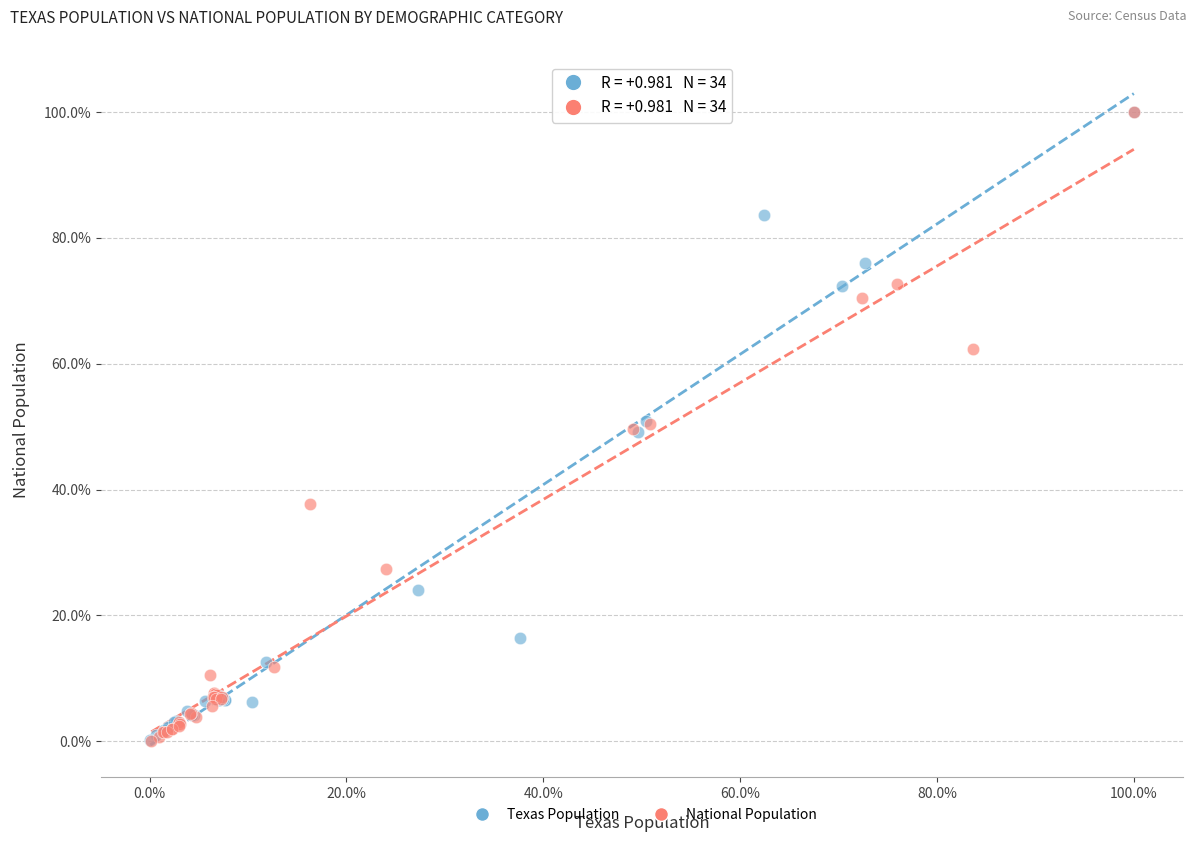

What are all the series names shown in the legend?

Texas Population, National Population